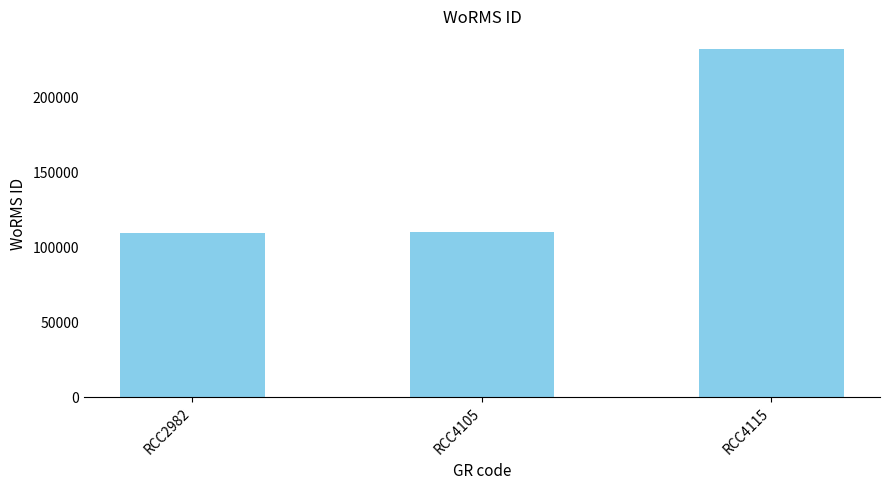

Where is the data nearest to the value 170935?

RCC4105